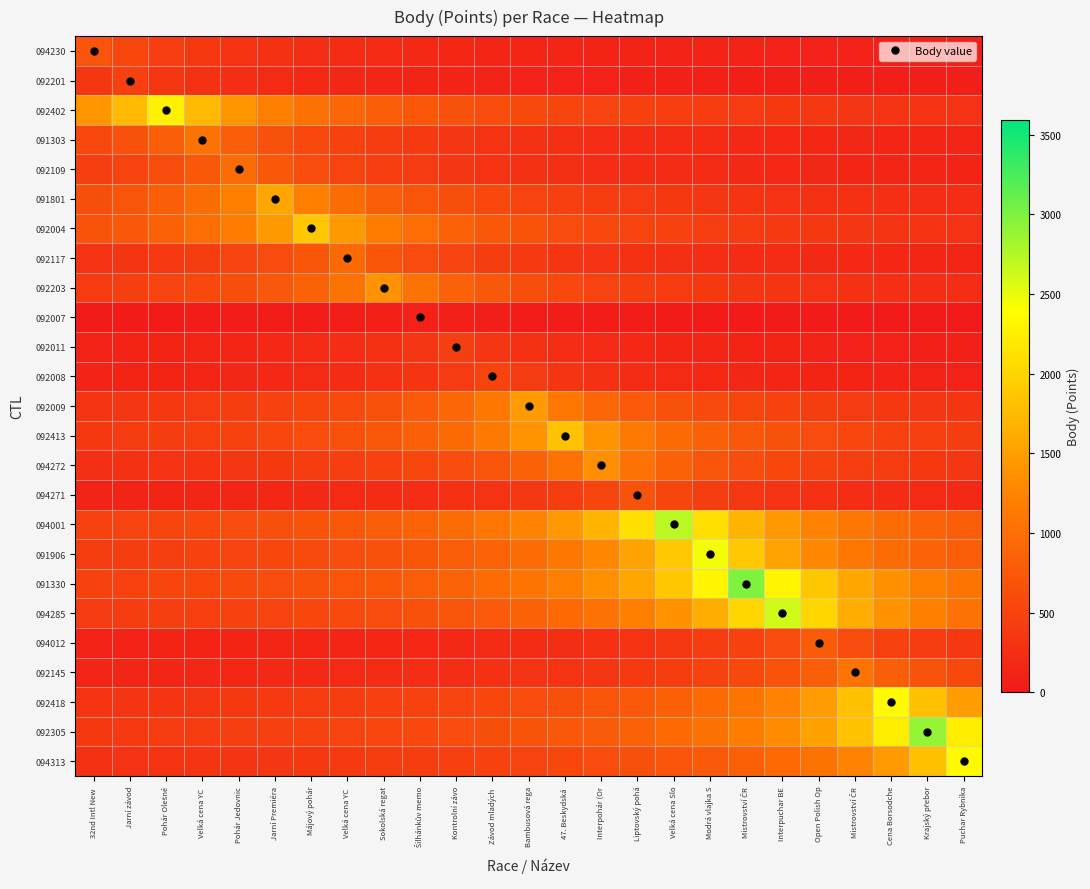

What is the greatest value displayed?

2994.0